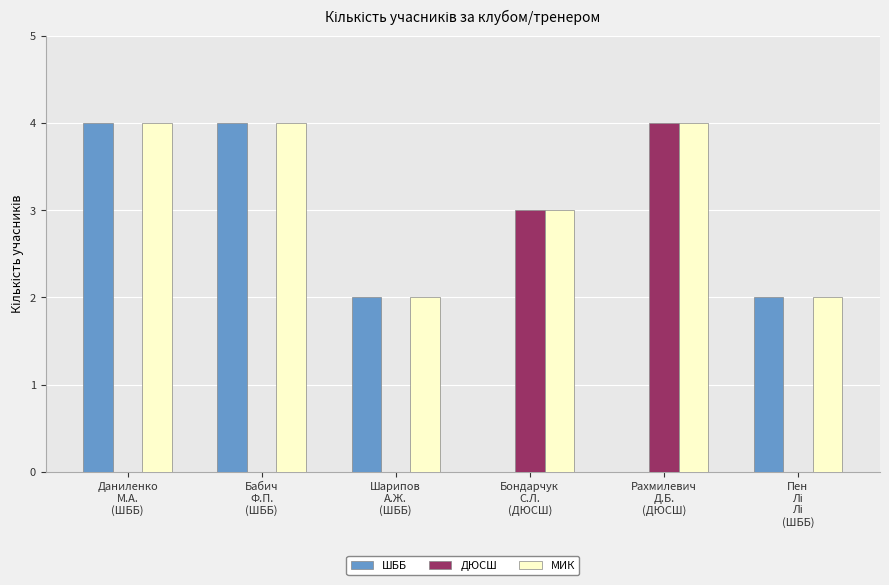

What is the highest value of the МИК series?

4